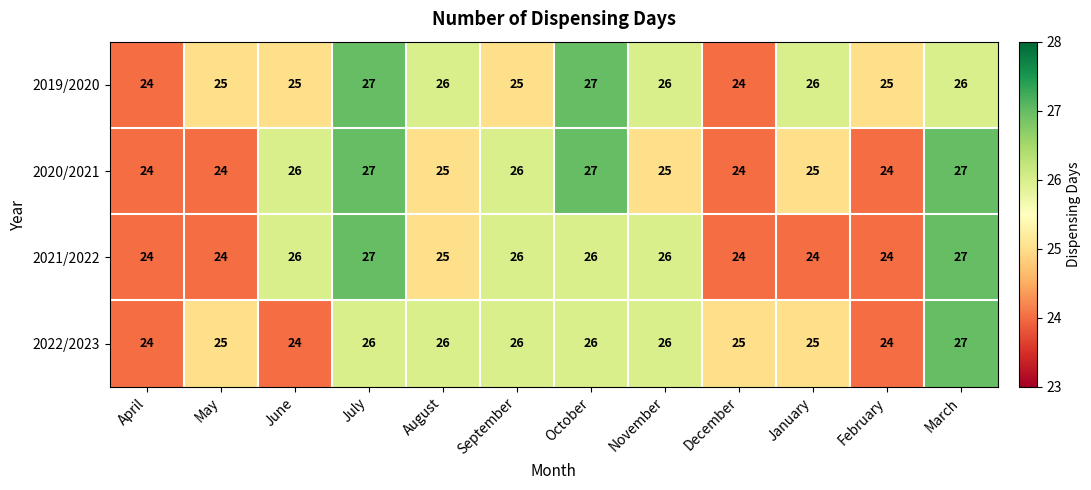

Count the 2021/2022 values in the range 24 to 26.

10